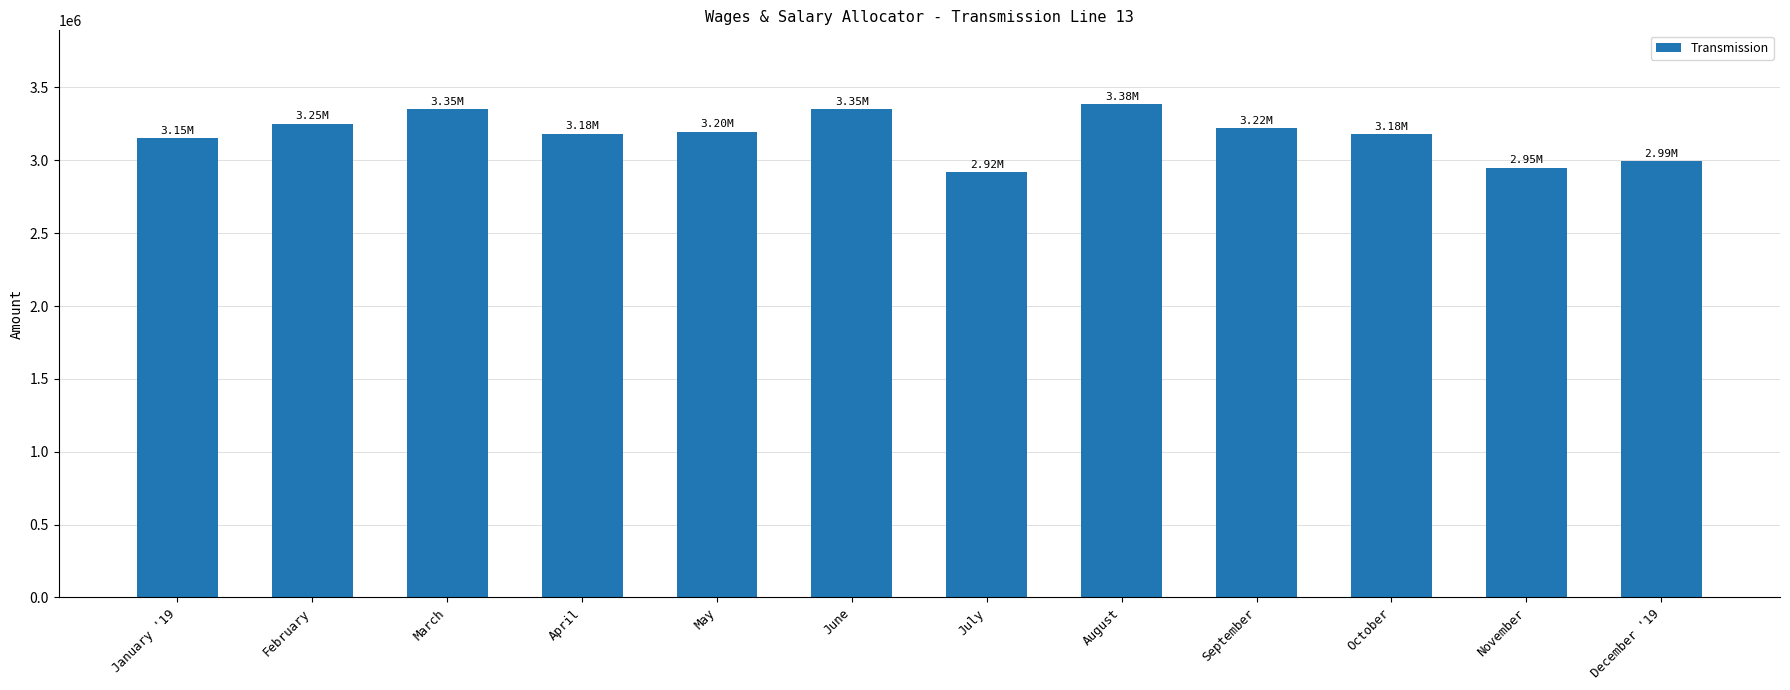

At which label does the data first exceed 3197295?

February